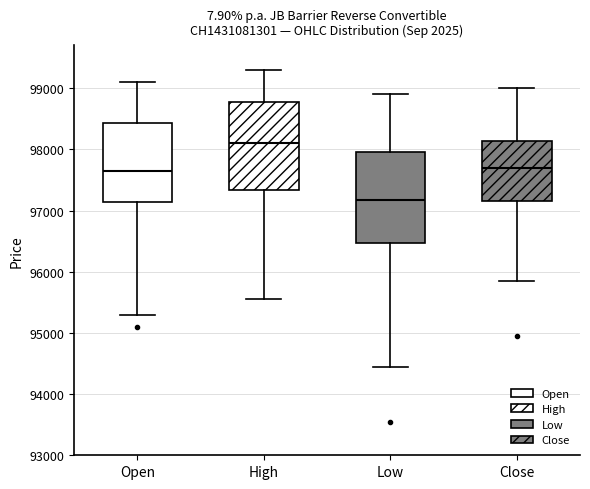

Which box has the lowest median line?

Low